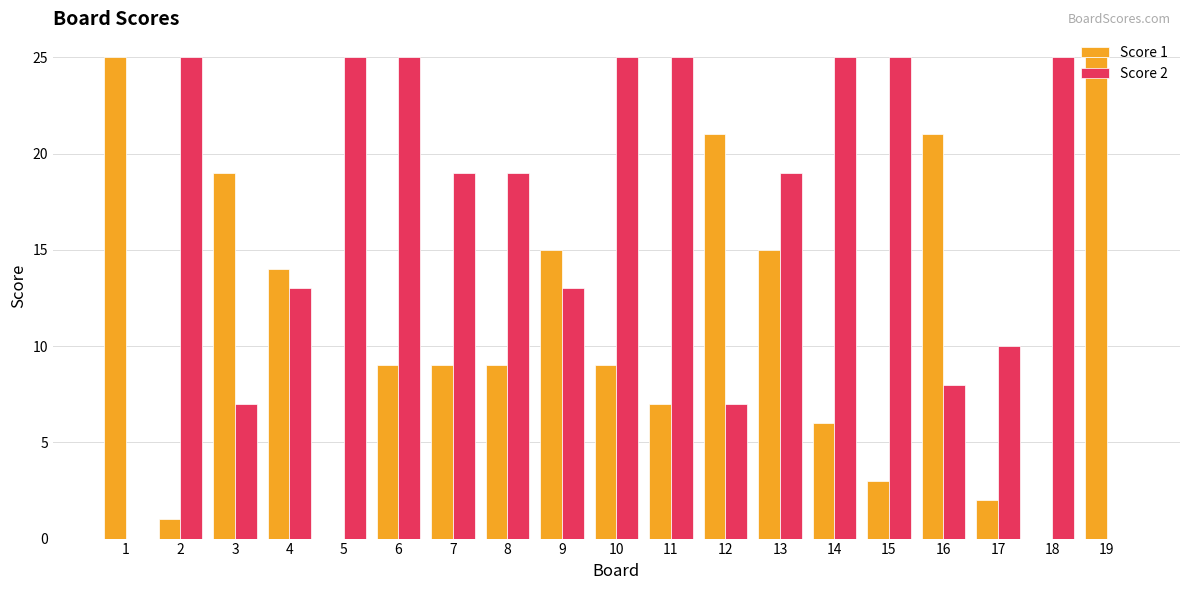

Which series has the largest total across all categories?

Score 2